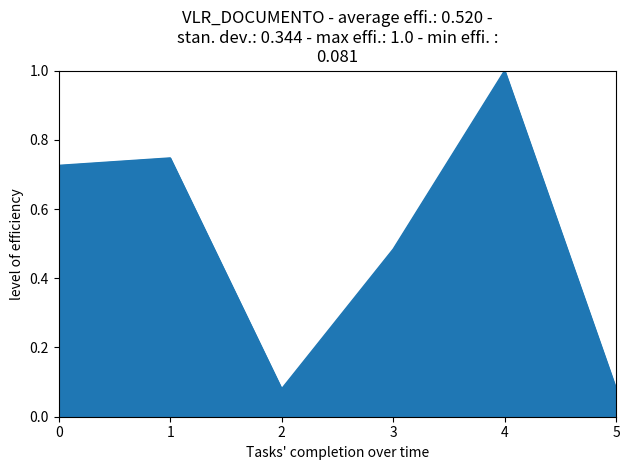

What is the sum of all values?

3.1